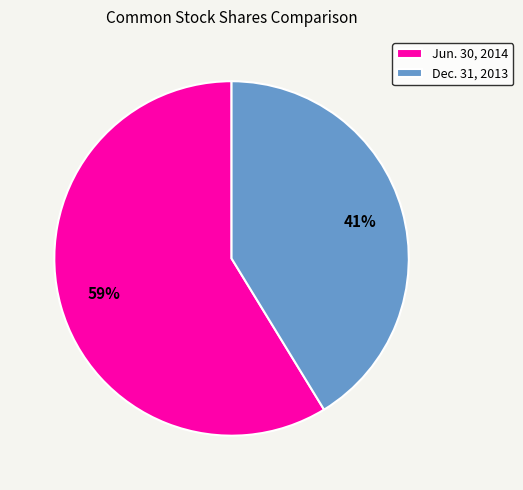

What is the ratio of the value at Dec. 31, 2013 to the value at Jun. 30, 2014?

0.7